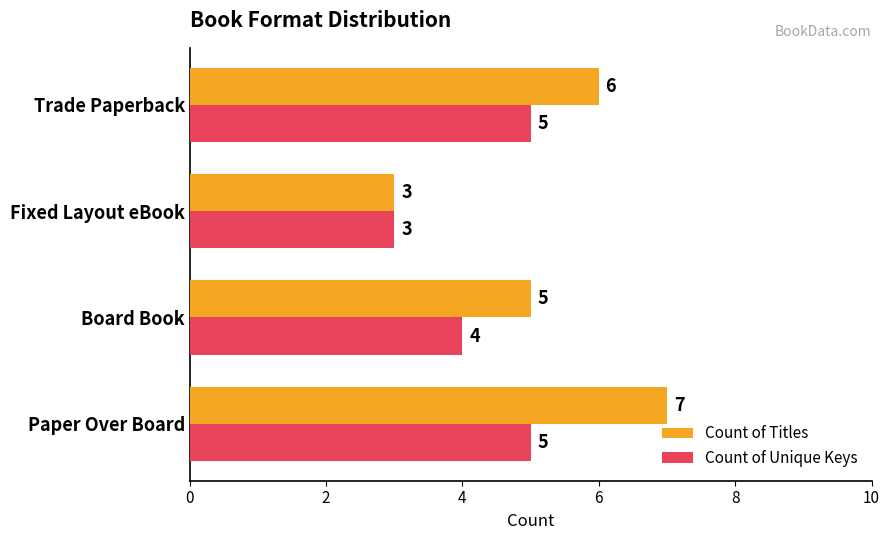

What is the total value across all series at Fixed Layout eBook?

6